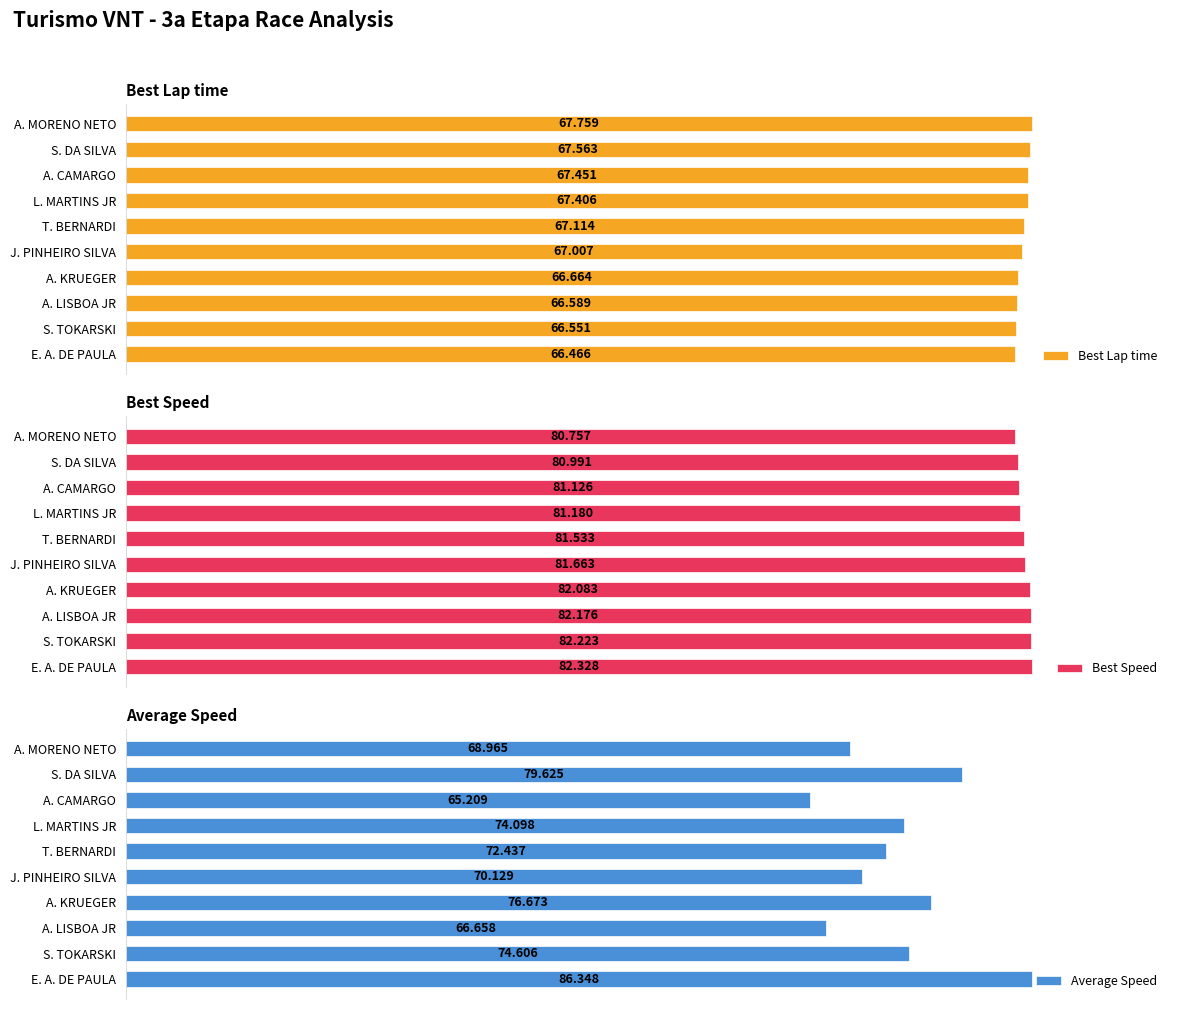

At which label is Best Speed closest to 81?

S. DA SILVA